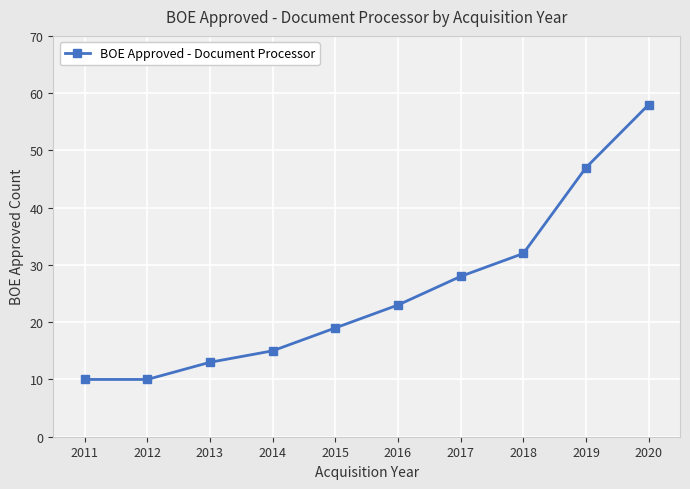

What is the sum of the values at 2013 and 2018?

45